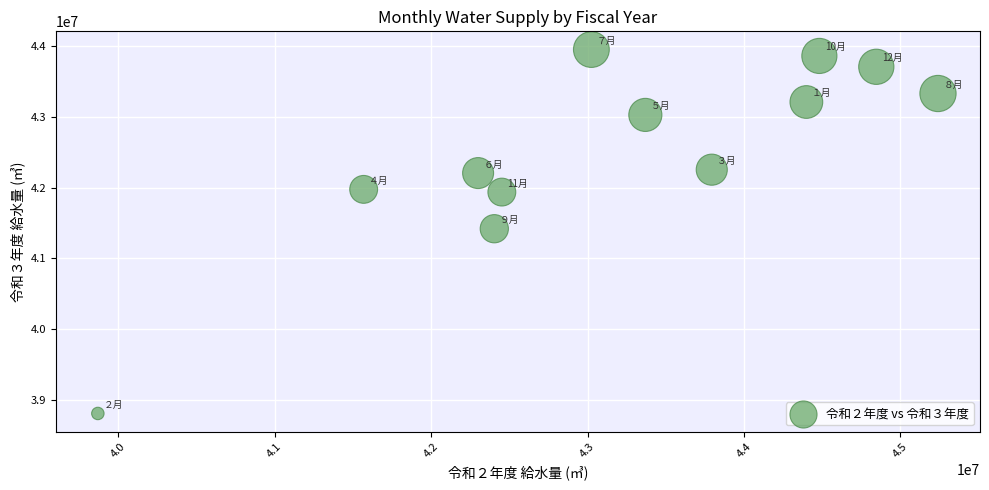

What is the average Y value?

42472771